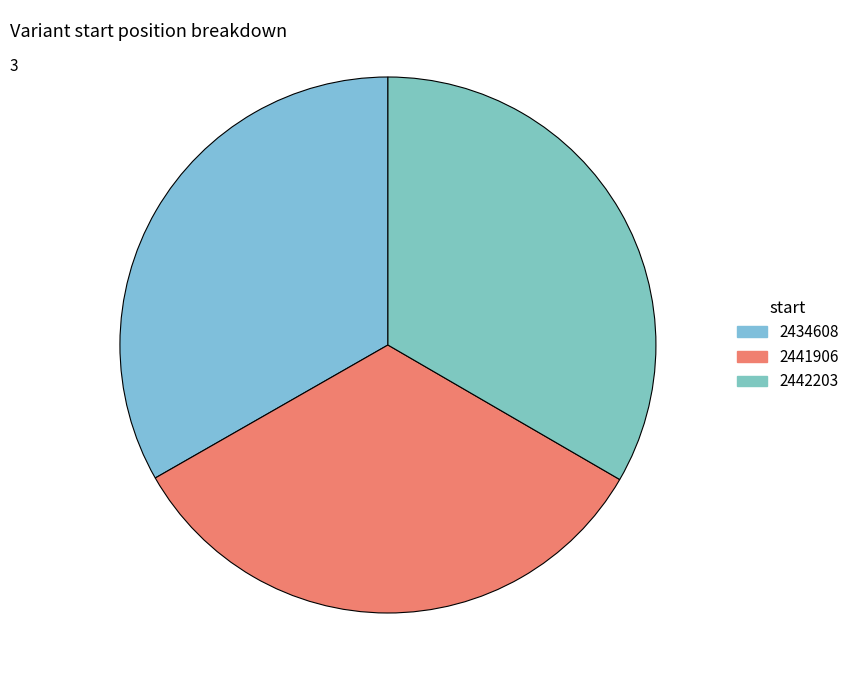

Which category has the smallest portion of the pie?

2434608